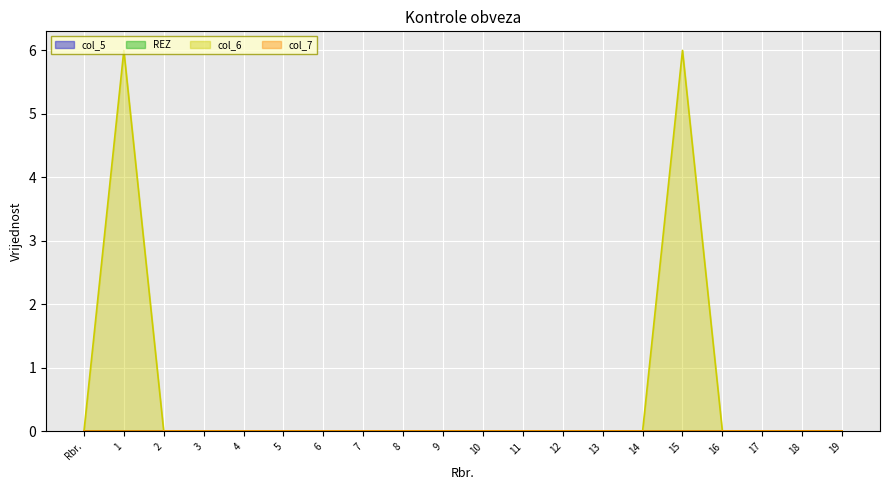

Reading right to left, list all the values displayed in this chart.

col_5: 19=0	18=0	17=0	16=0	15=0	14=0	13=0	12=0	11=0	10=0	9=0	8=0	7=0	6=0	5=0	4=0	3=0	2=0	1=0	Rbr.=0
REZ: 19=0	18=0	17=0	16=0	15=0	14=0	13=0	12=0	11=0	10=0	9=0	8=0	7=0	6=0	5=0	4=0	3=0	2=0	1=0	Rbr.=0
col_6: 19=0	18=0	17=0	16=0	15=6	14=0	13=0	12=0	11=0	10=0	9=0	8=0	7=0	6=0	5=0	4=0	3=0	2=0	1=6	Rbr.=0
col_7: 19=0	18=0	17=0	16=0	15=0	14=0	13=0	12=0	11=0	10=0	9=0	8=0	7=0	6=0	5=0	4=0	3=0	2=0	1=0	Rbr.=0